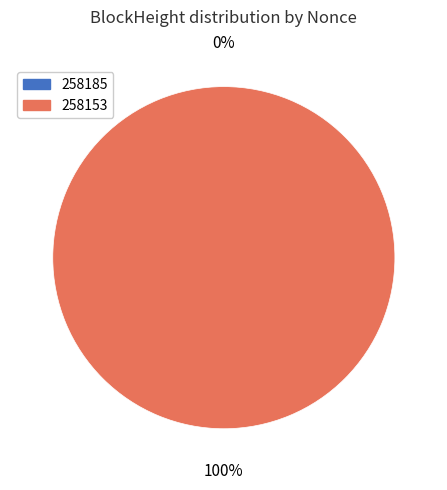

Does any single category account for the majority?

Yes